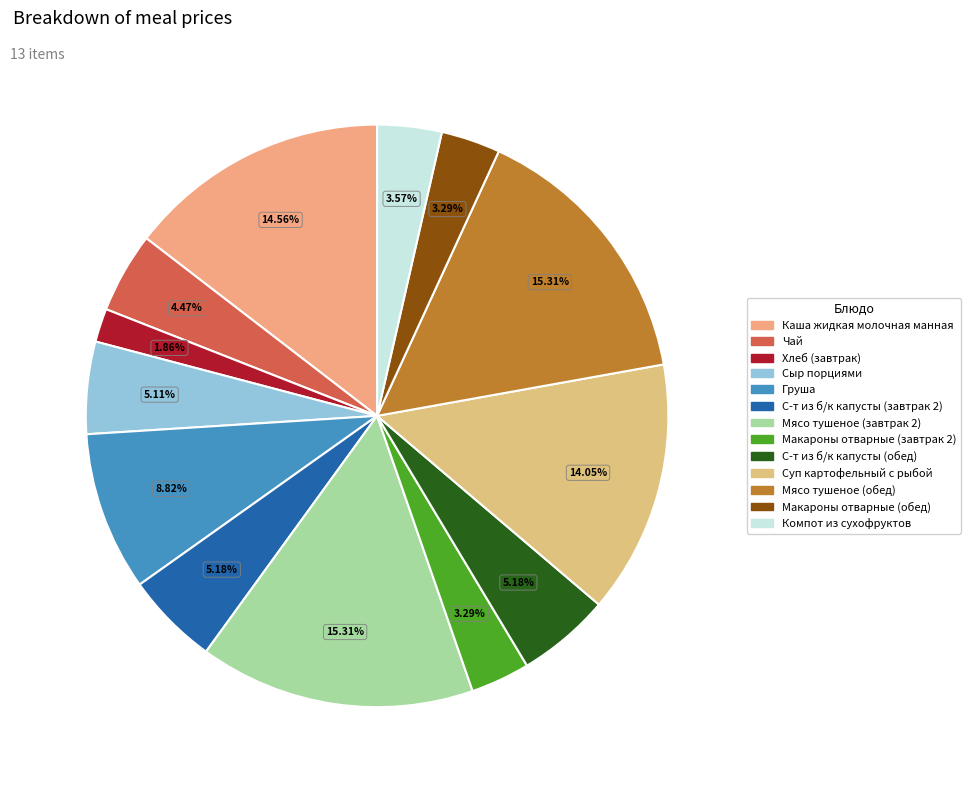

Rank the categories by value from highest to lowest.

Мясо тушеное (завтрак 2), Мясо тушеное (обед), Каша жидкая молочная манная, Суп картофельный с рыбой, Груша, С-т из б/к капусты (завтрак 2), С-т из б/к капусты (обед), Сыр порциями, Чай, Компот из сухофруктов, Макароны отварные (завтрак 2), Макароны отварные (обед), Хлеб (завтрак)